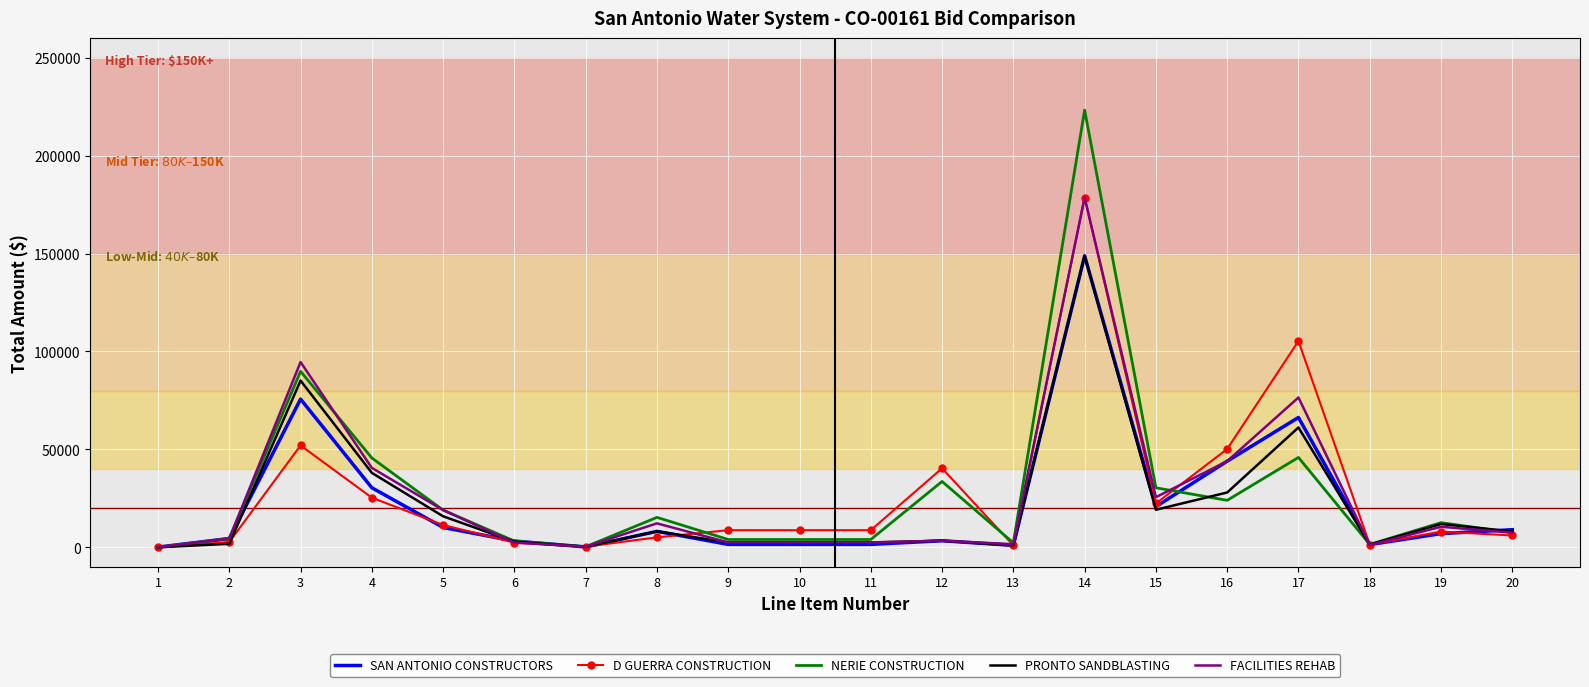

At which category is the sum across all series the highest?

14